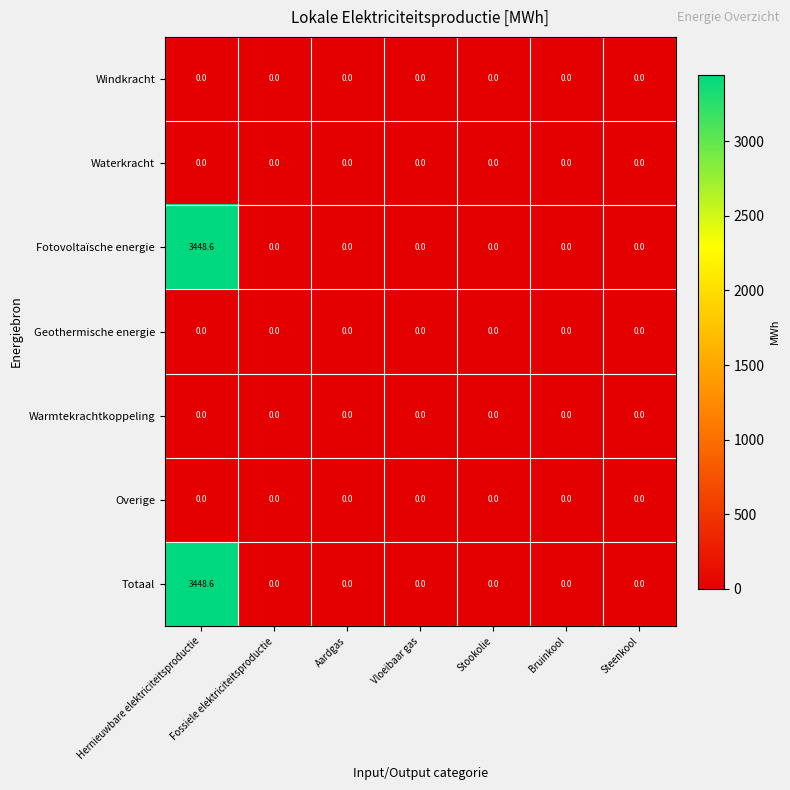

What is the total value across all series at Hernieuwbare elektriciteitsproductie?

6897.2